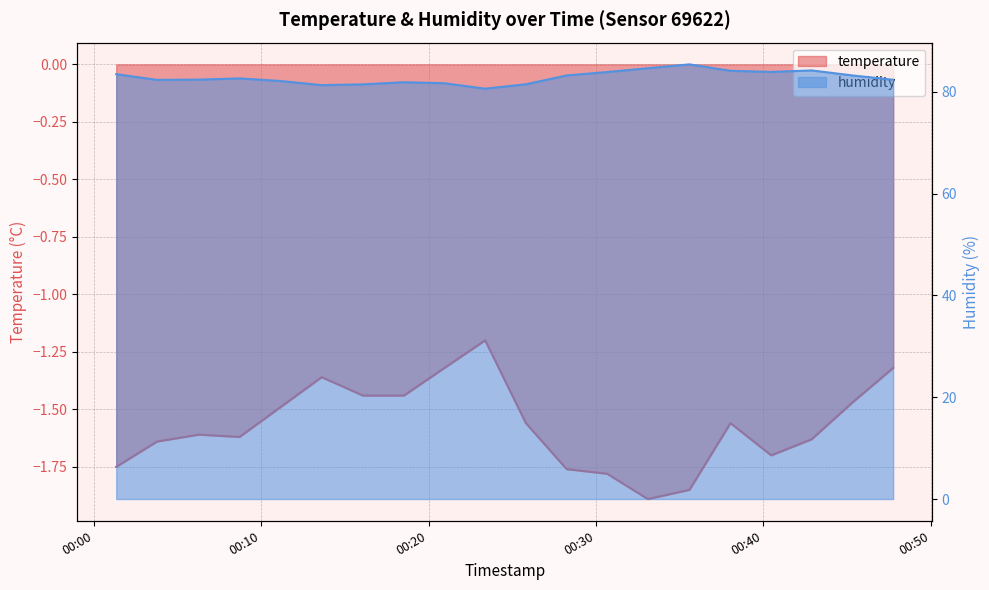

Reading right to left, list all the values displayed in this chart.

temperature: -1.3	-1.5	-1.6	-1.7	-1.6	-1.9	-1.9	-1.8	-1.8	-1.6	-1.2	-1.3	-1.4	-1.4	-1.4	-1.5	-1.6	-1.6	-1.6	-1.8
humidity: 82.4	83.2	84.2	83.9	84.2	85.4	84.7	83.9	83.2	81.5	80.6	81.7	81.9	81.5	81.3	82.2	82.7	82.4	82.4	83.5